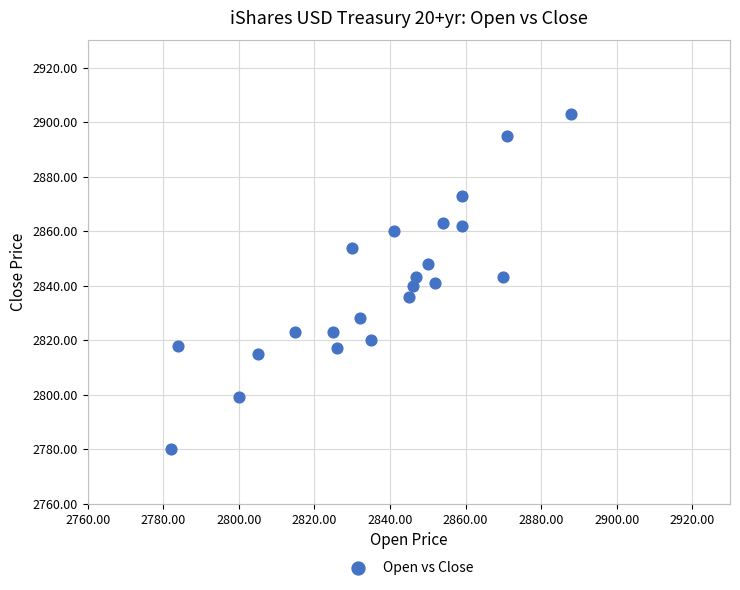

What is the range of X values (max minus min)?

106